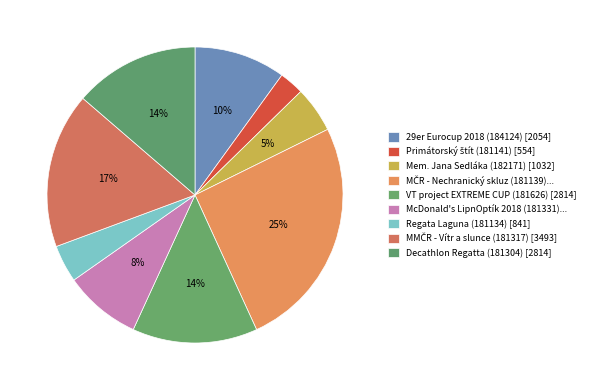

How many segments does this pie chart have?

9